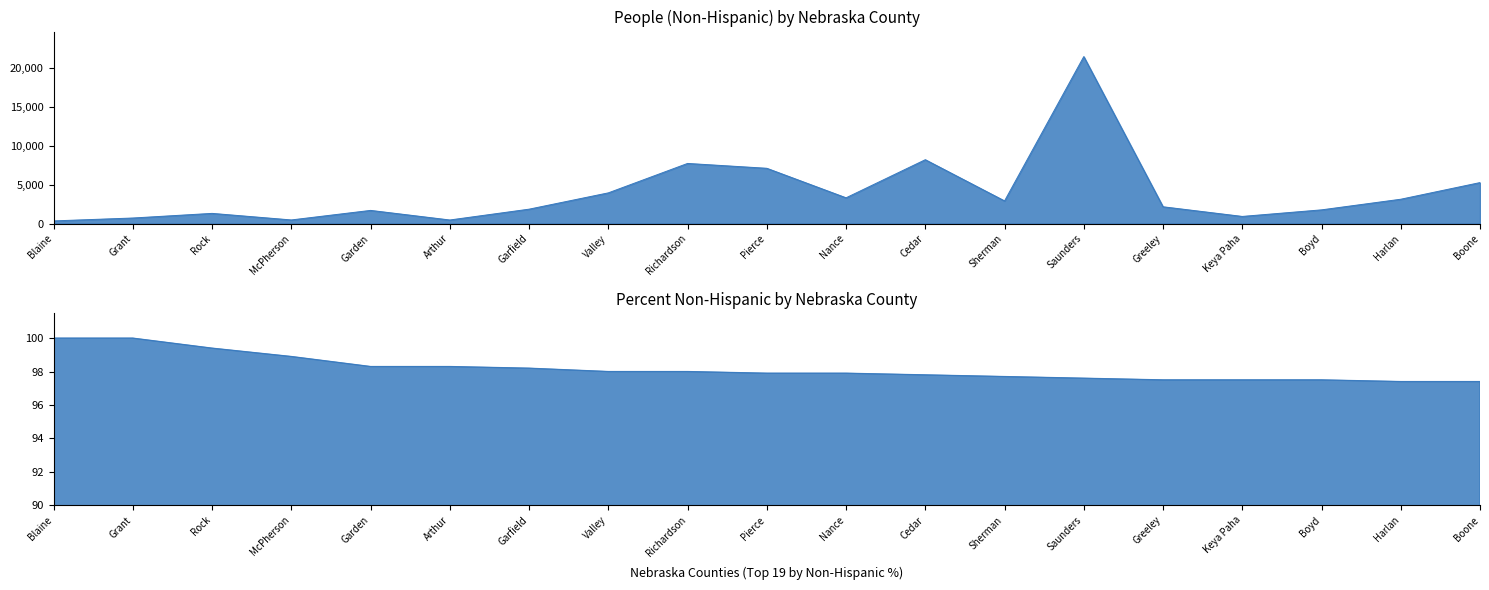

The value of People (Non-Hispanic) at Nance is 4733.9. True or false?

False